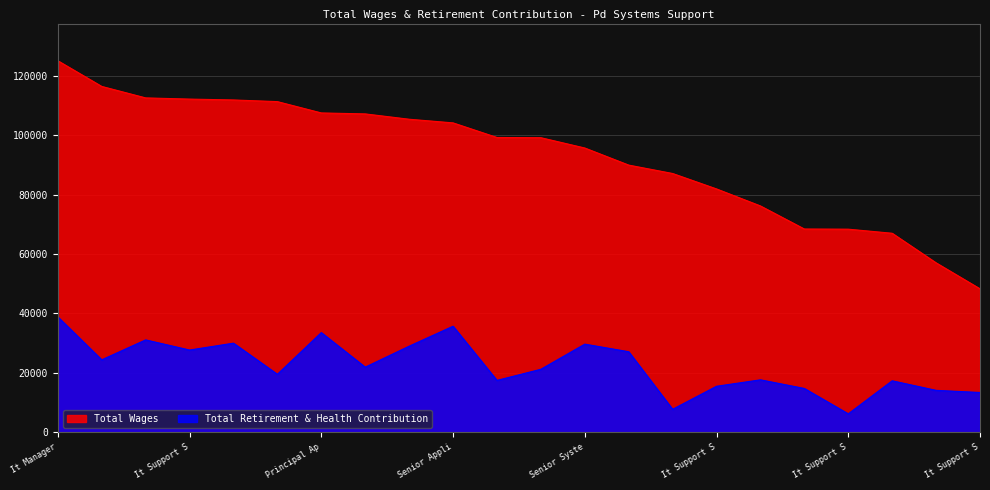

Which series has the largest total across all categories?

Total Wages